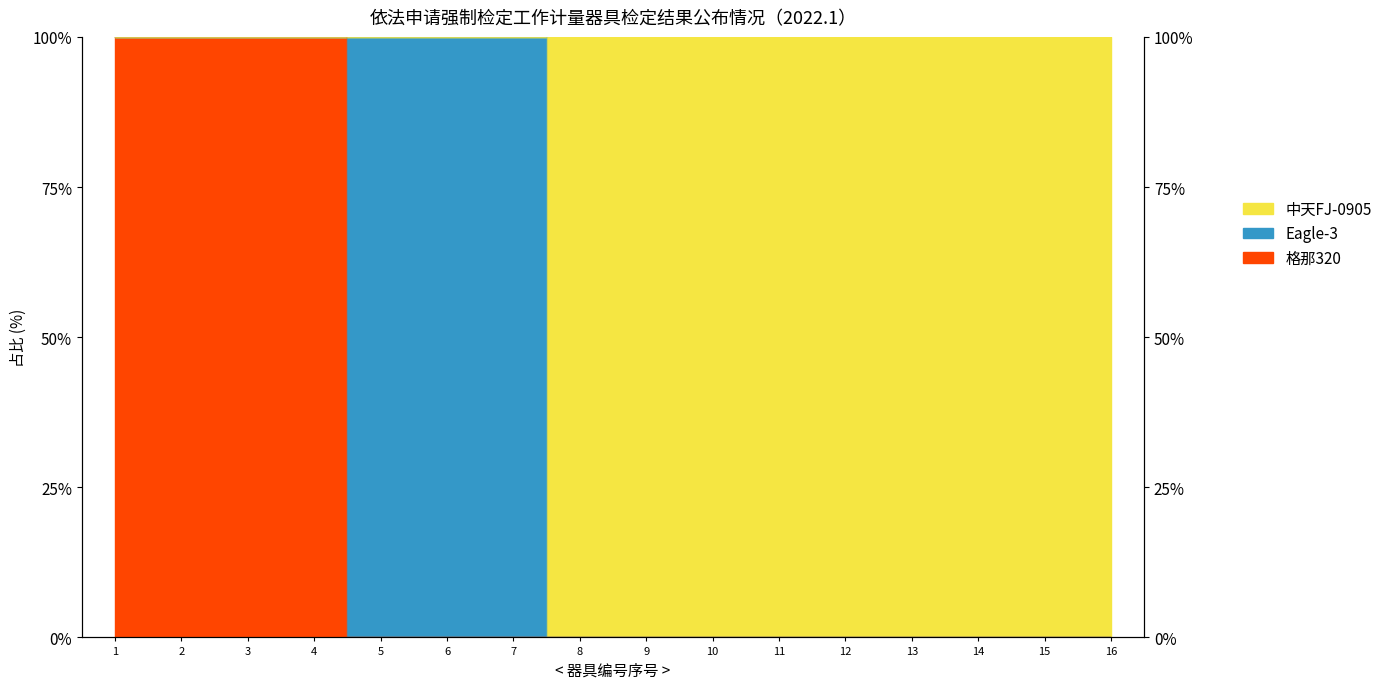

Is the value of 中天FJ-0905 at 8 greater than the value of 格那320 at 8?

No